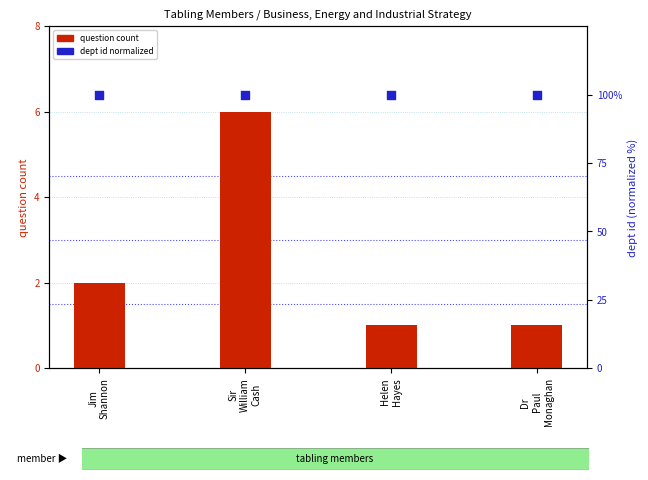

Which series has the widest spread of Y values?

question count